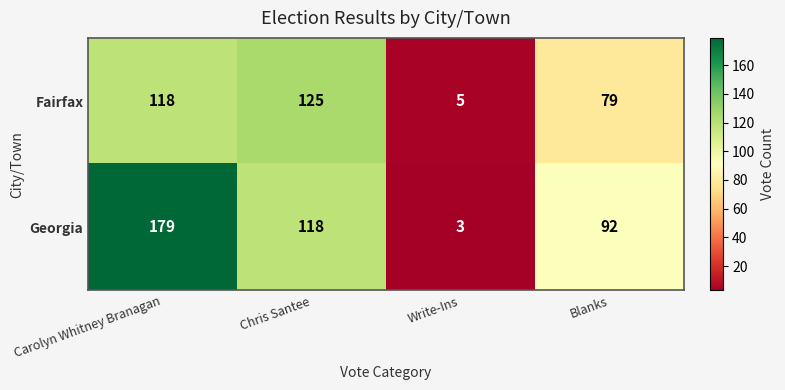

The Georgia series shows 192 at Chris Santee. True or false?

False